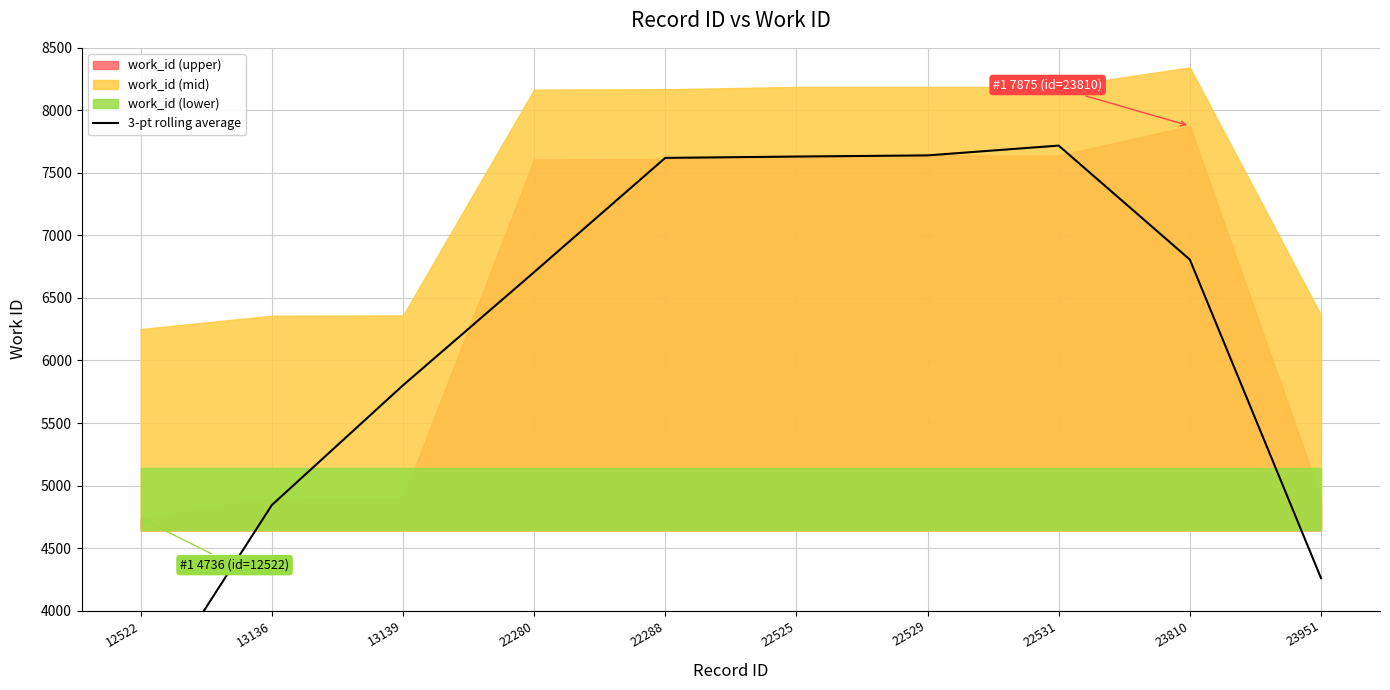

Count the number of categories in the chart.

10